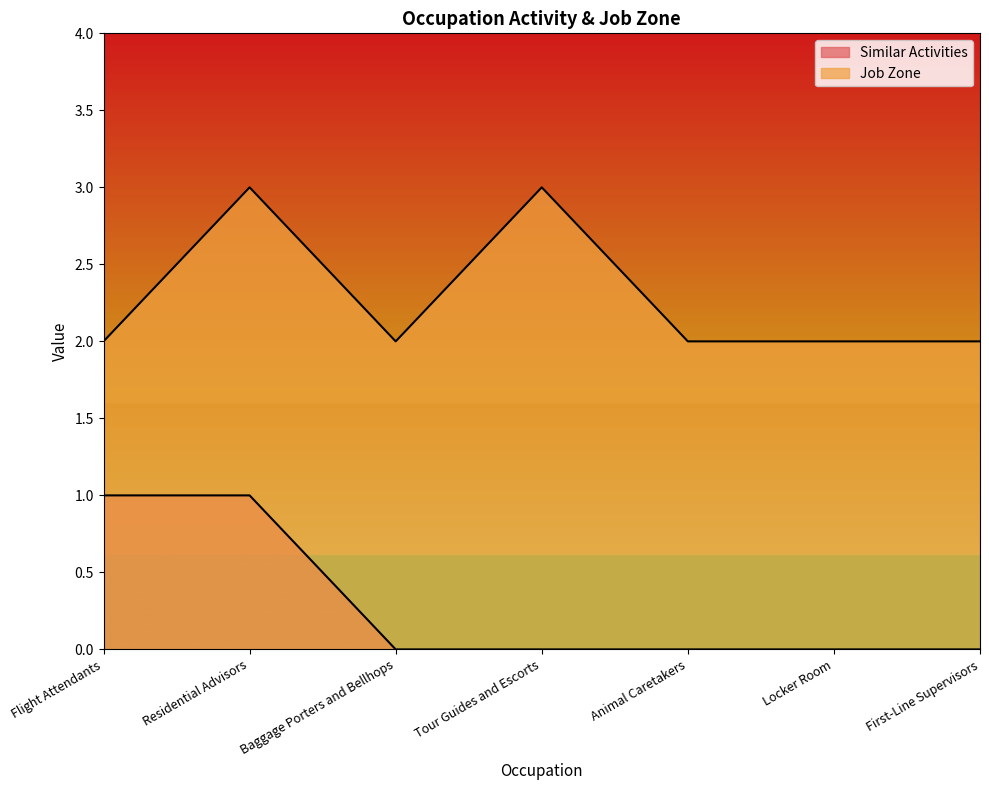

True or false: Job Zone and Similar Activities intersect in this chart.

False